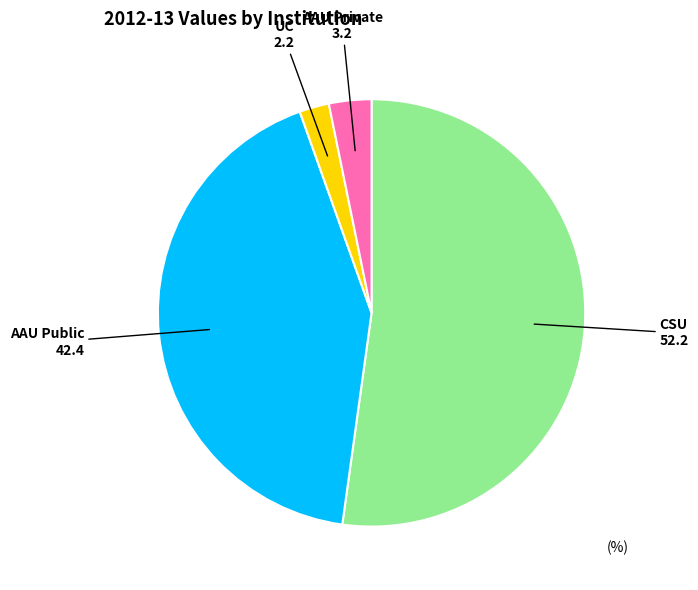

Does any single category account for the majority?

Yes